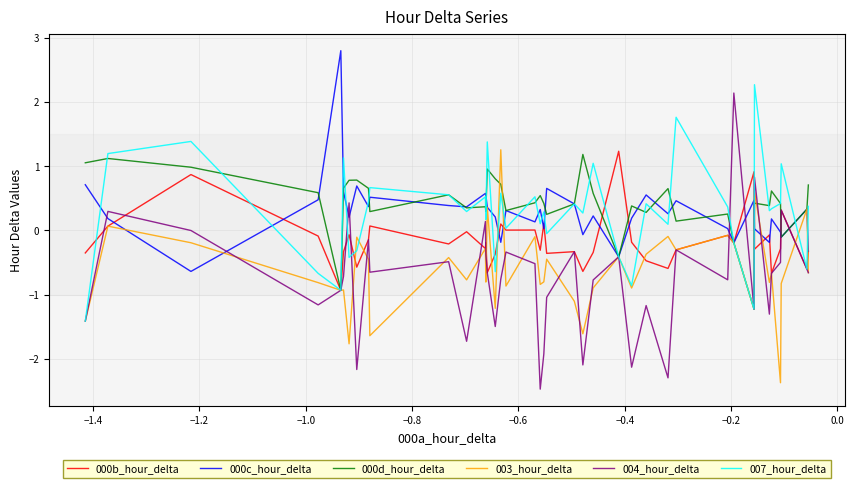

Which series has the widest spread of values?

004_hour_delta